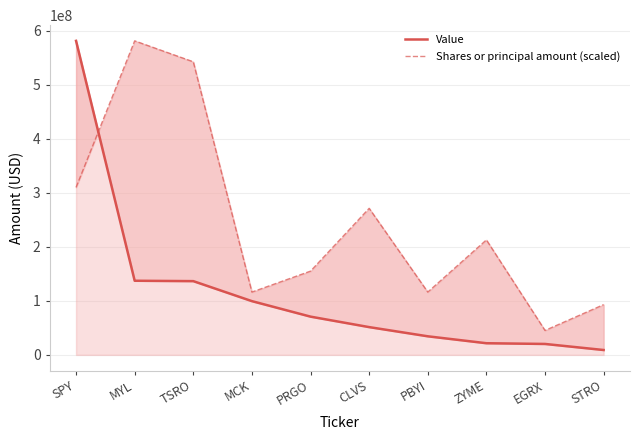

List the labels in order of Value value, smallest first.

STRO, EGRX, ZYME, PBYI, CLVS, PRGO, MCK, TSRO, MYL, SPY